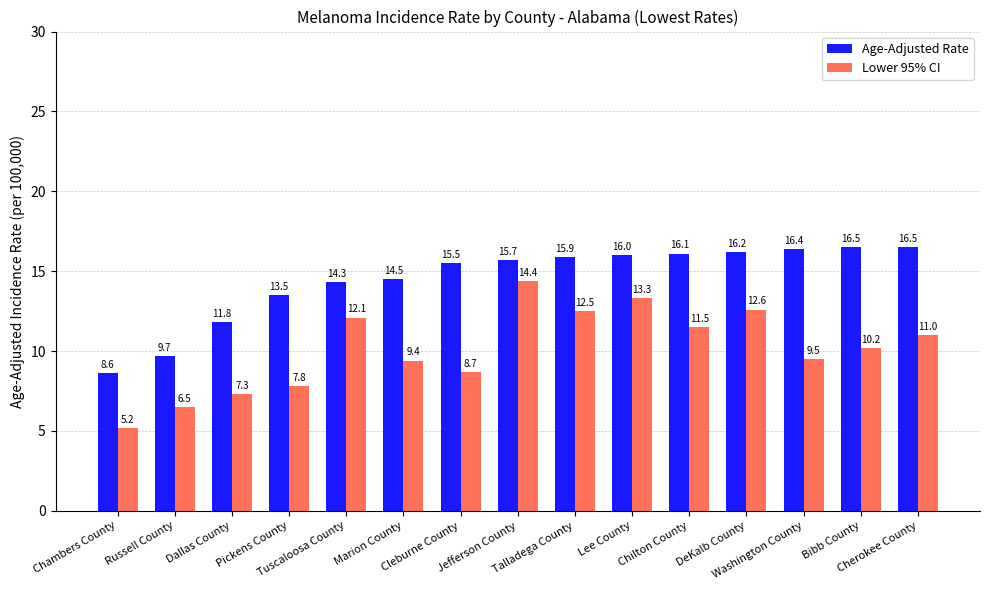

Which series has the widest spread of values?

Lower 95% CI